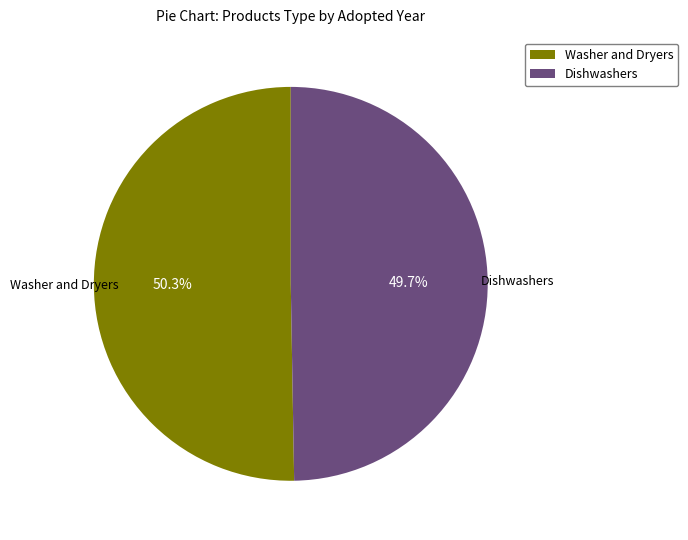

How many segments does this pie chart have?

2